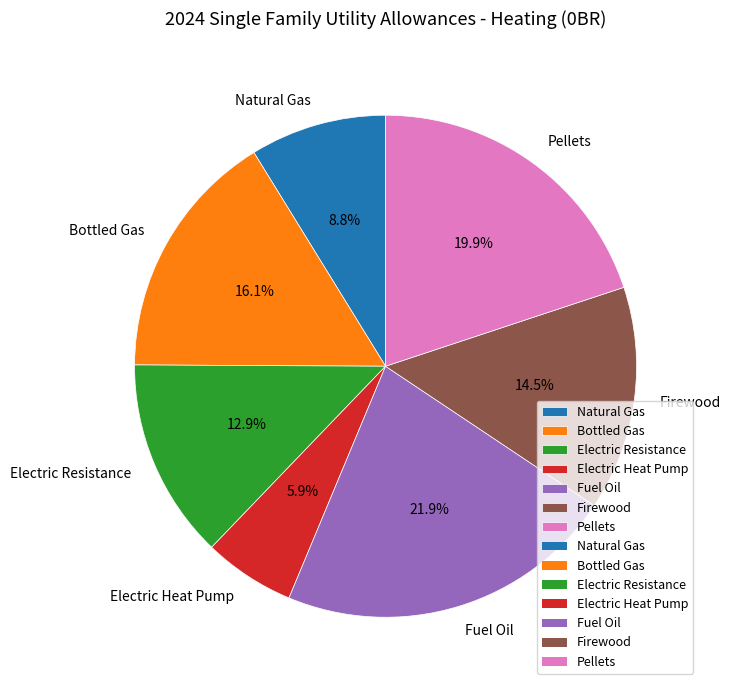

Combined, do Firewood and Pellets account for over 50%?

No